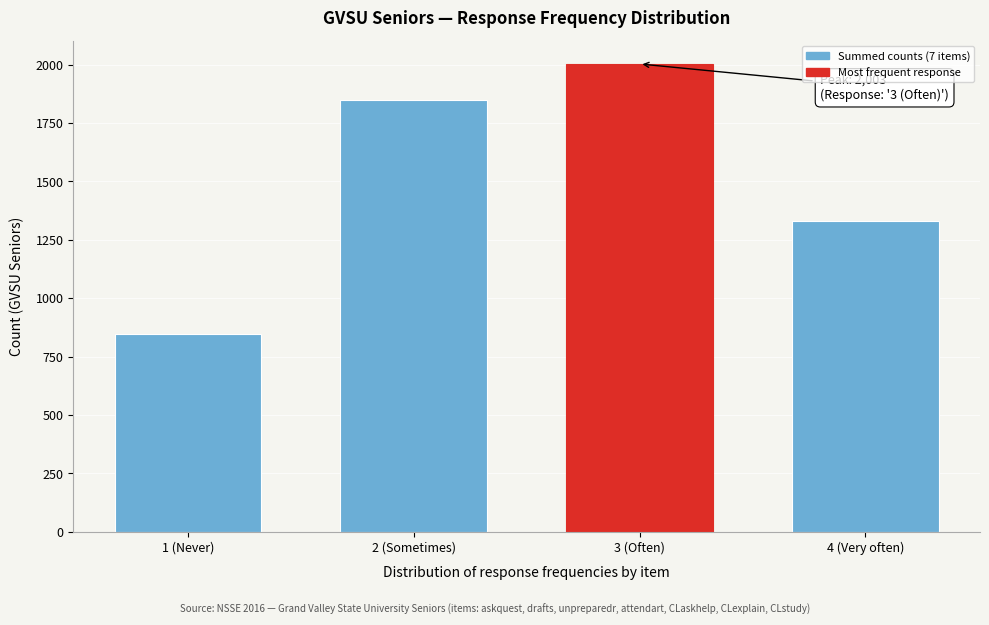

Reading left to right, what are all the values shown in this chart?

1 (Never)=847	2 (Sometimes)=1847	3 (Often)=2003	4 (Very often)=1329